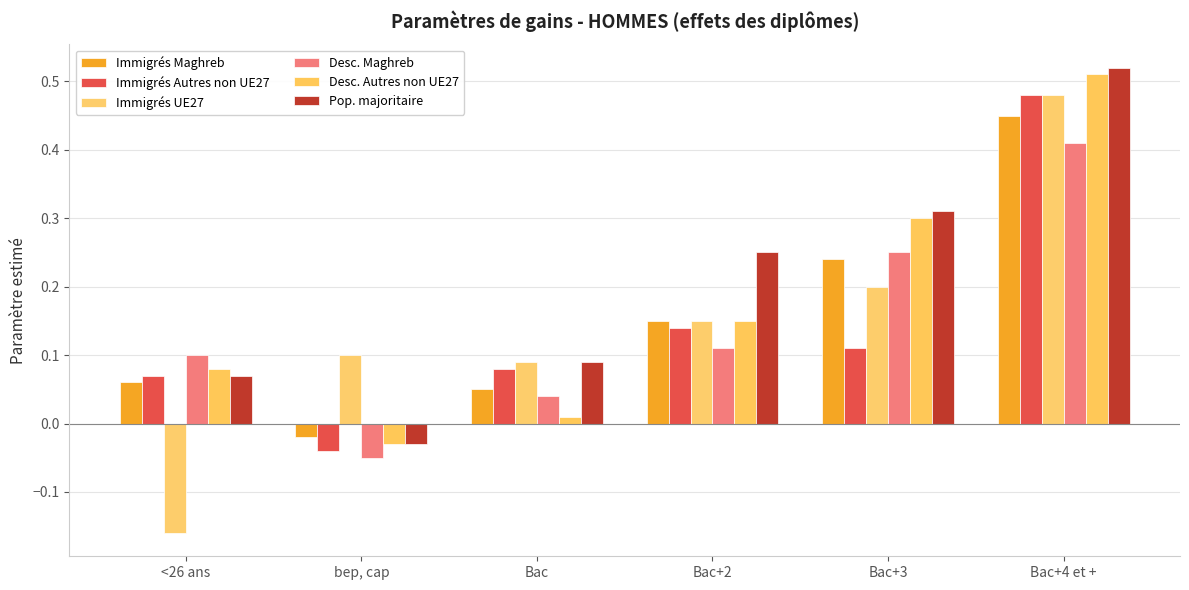

At how many categories does at least one series exceed 0?

6